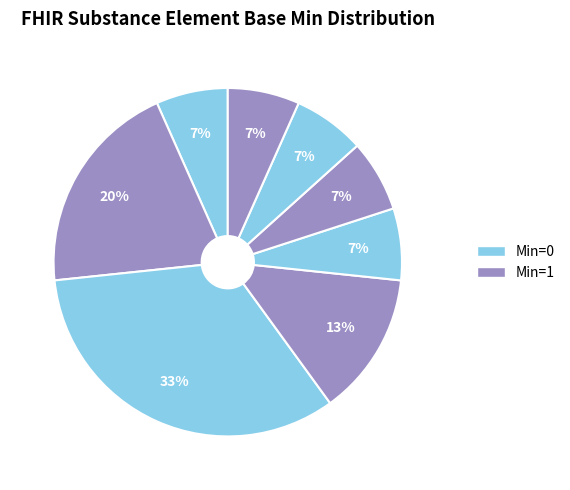

How many slices are in this pie chart?

8